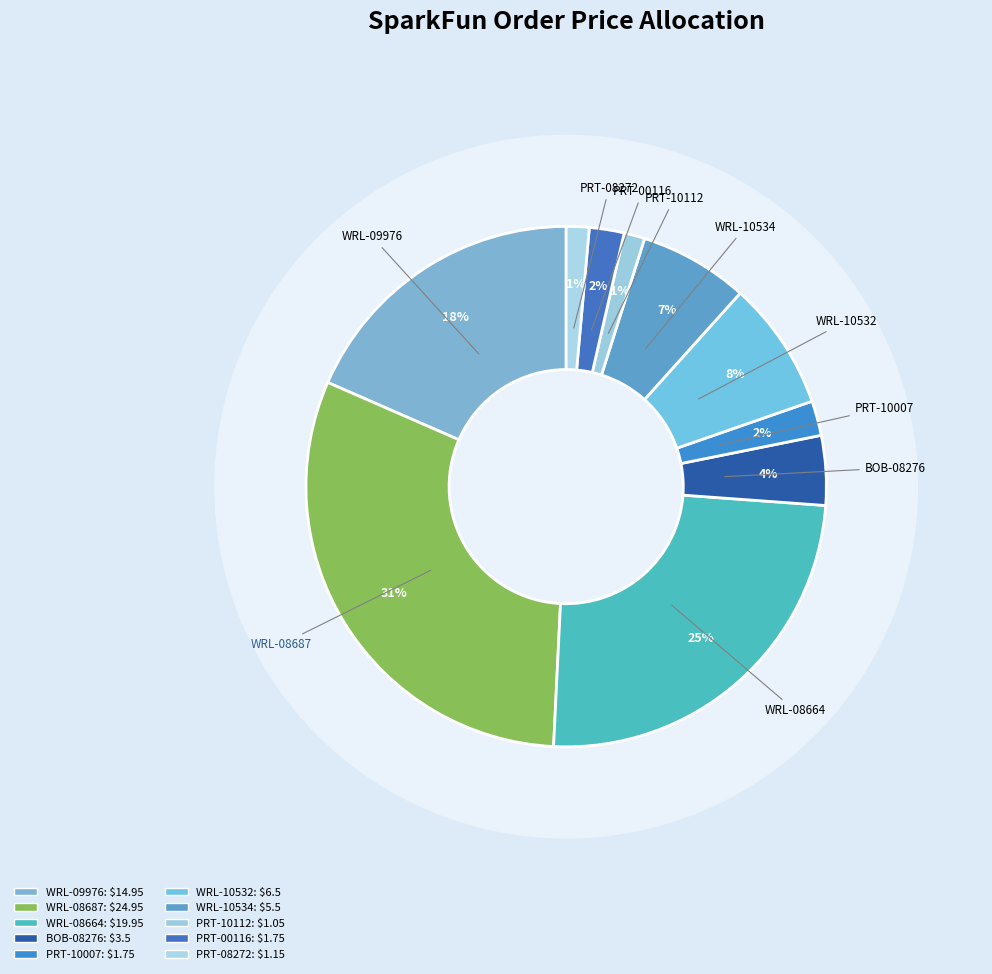

How many slices are in this pie chart?

10